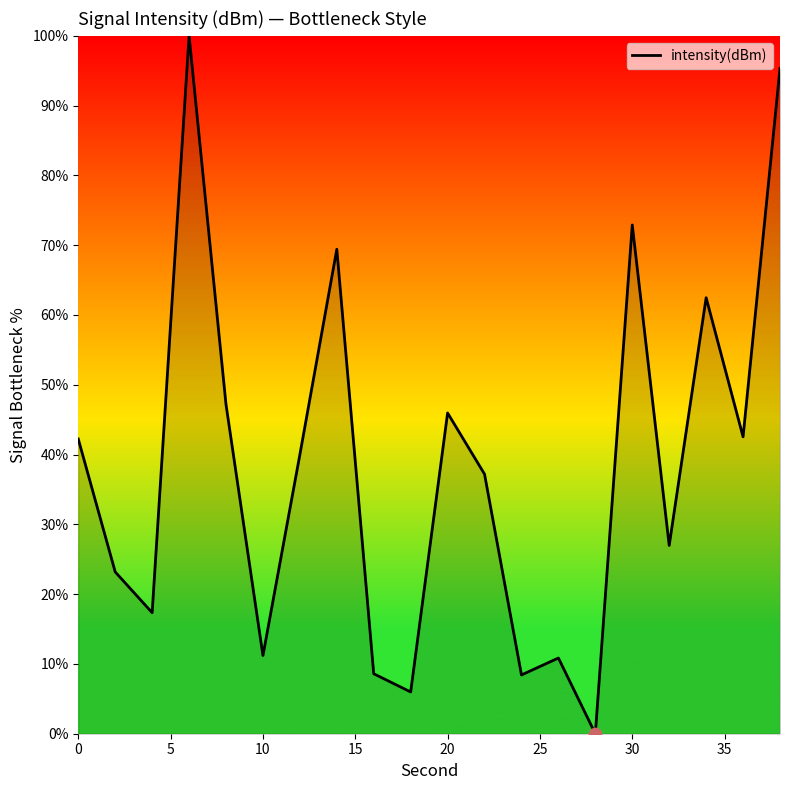

What is the maximum value shown in the chart?

100.0